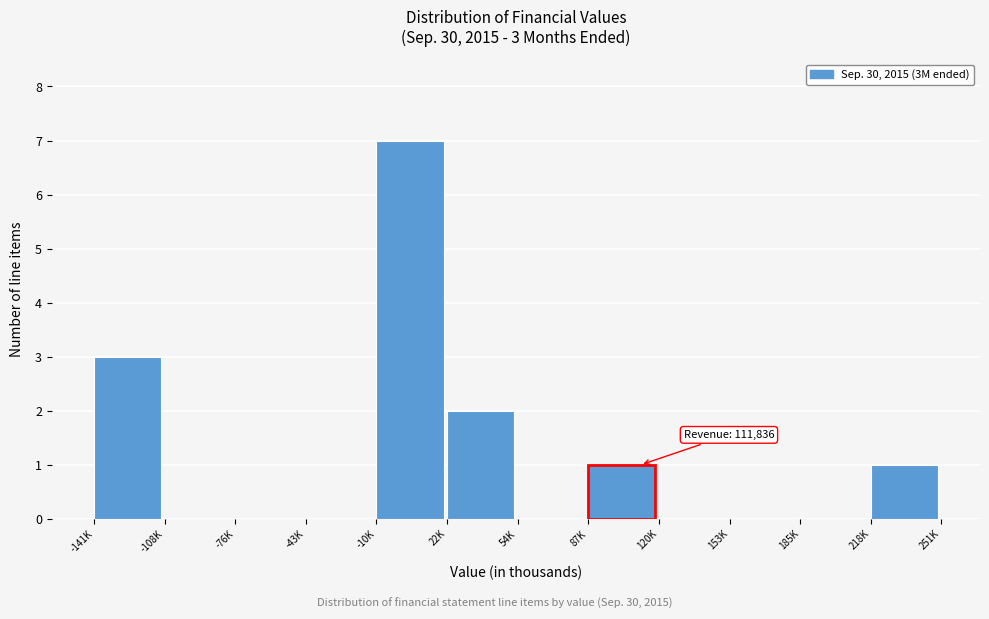

Reading right to left, extract all data points from this chart.

218K=1	185K=0	153K=0	120K=0	87K=1	54K=0	22K=2	-10K=7	-43K=0	-76K=0	-108K=0	-141K=3